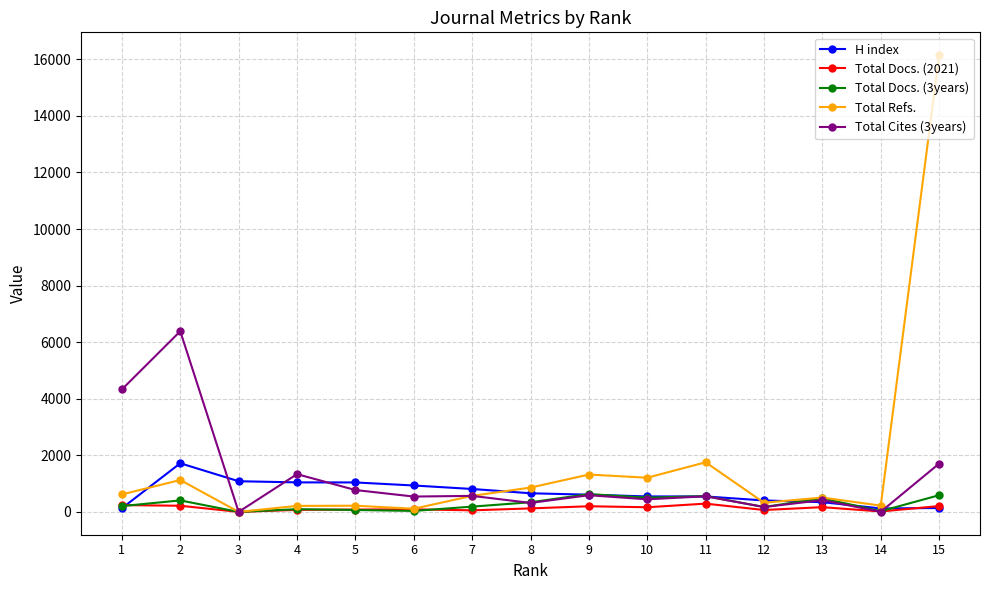

True or false: Total Docs. (3years) has more than 0 interior local peaks.

True